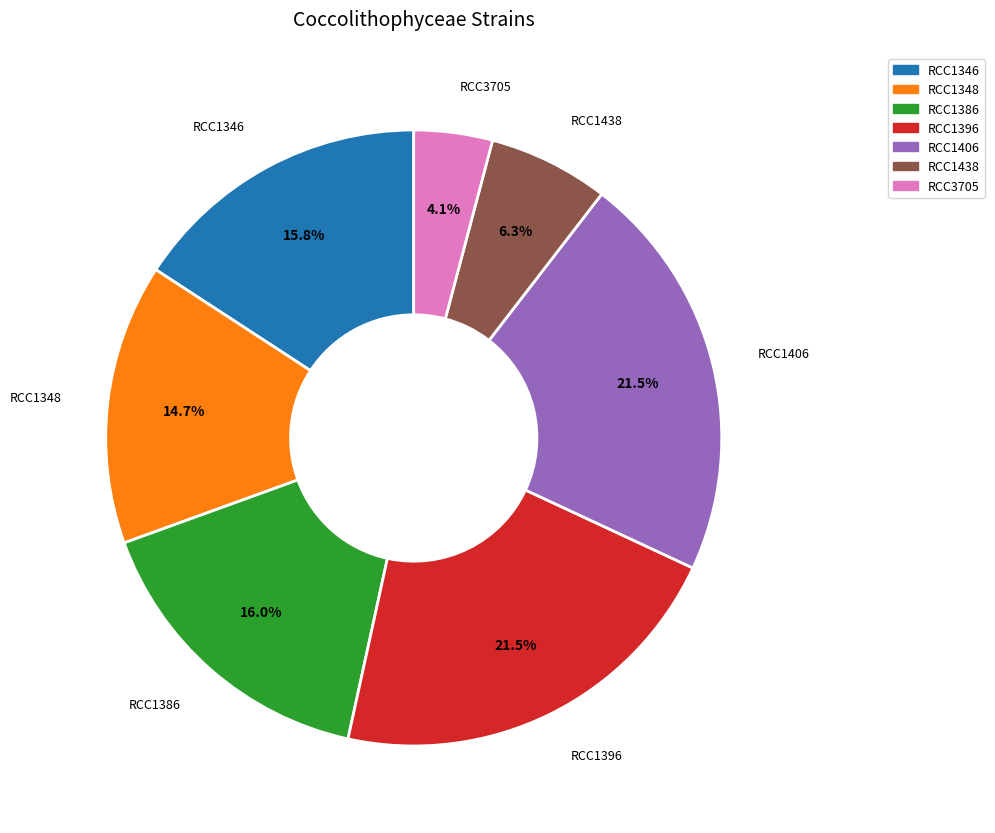

What percentage is NOT represented by RCC1406?

78.5%